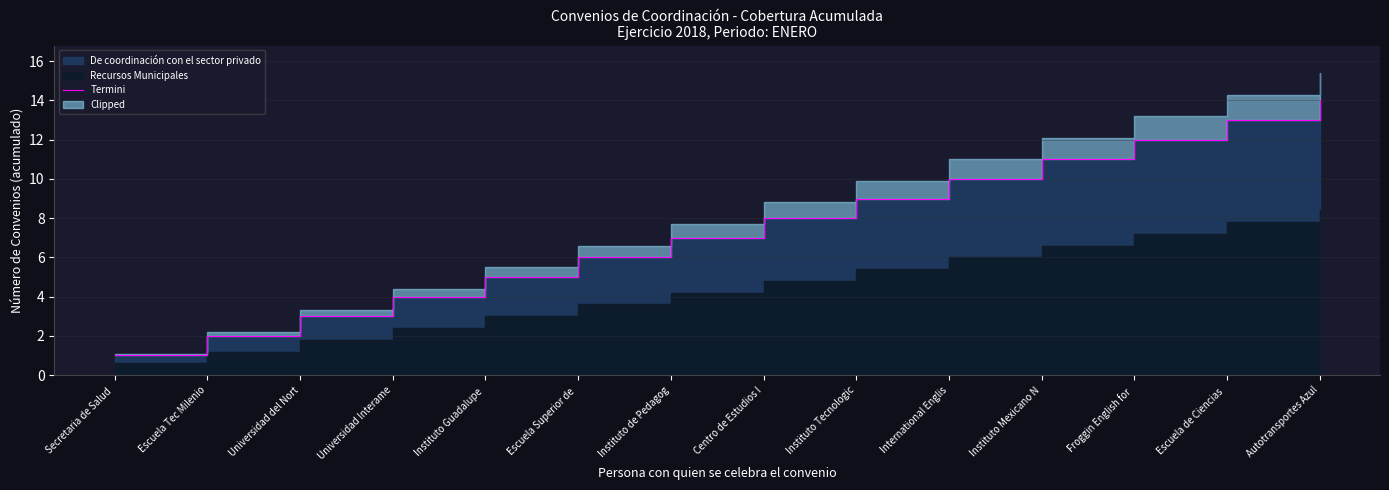

Which category has the highest value across all series?

Autotransportes Azul